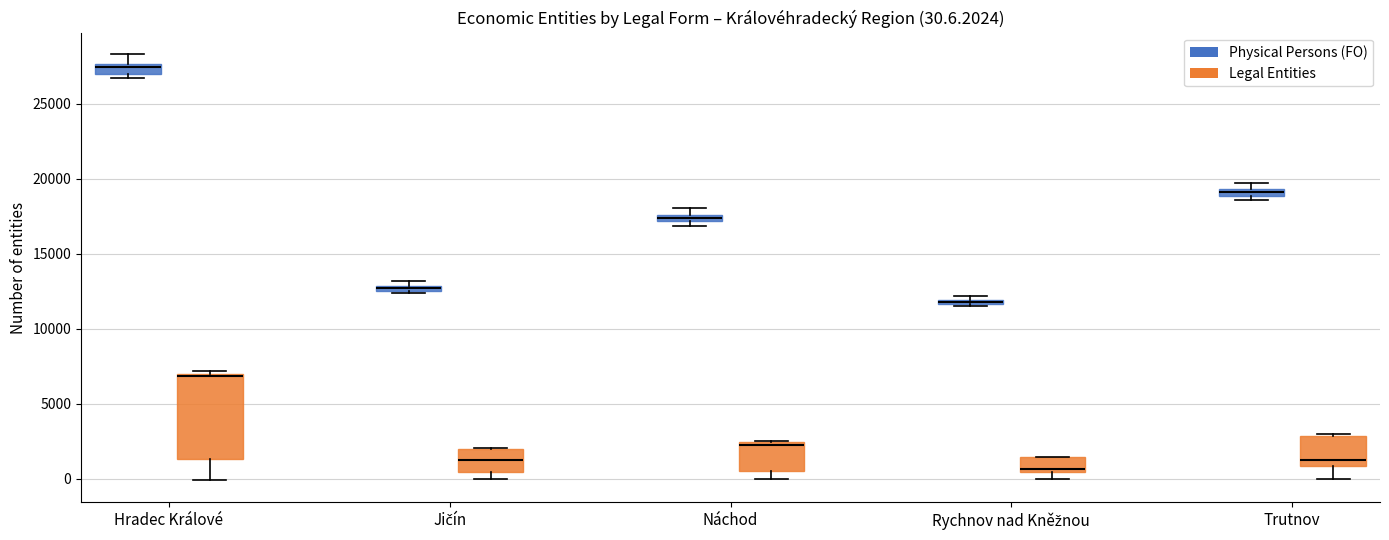

Comparing the boxes themselves (not the whiskers), which one is the tallest?

Hradec Králové (Legal Entities)